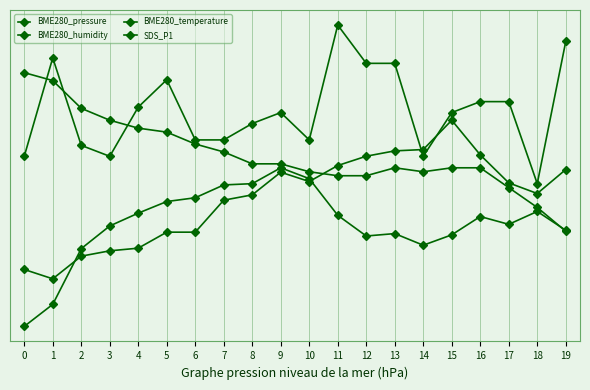

Is this an area chart (filled region under the line)?

No